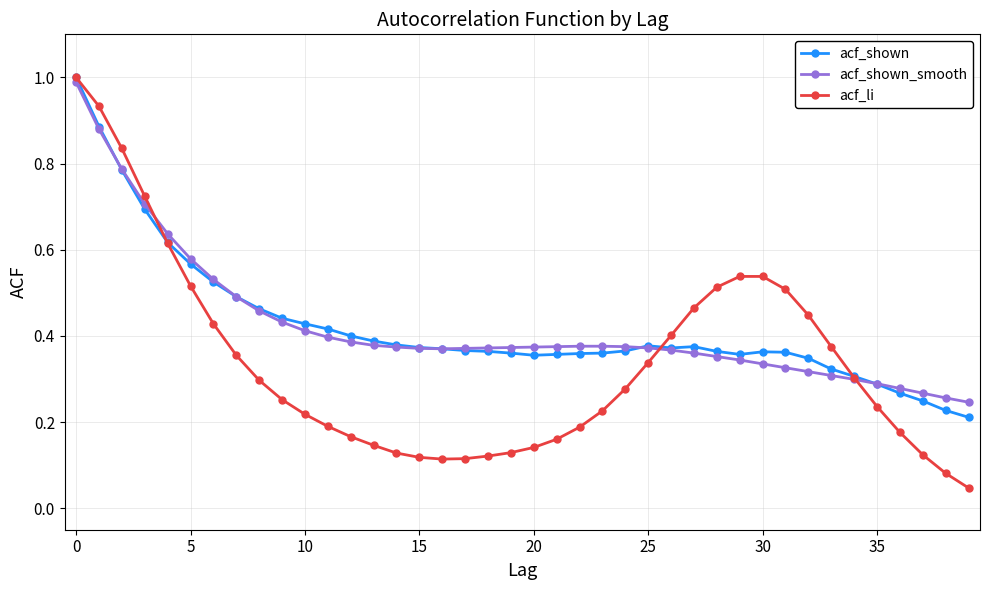

At how many categories does at least one series exceed 0?

40